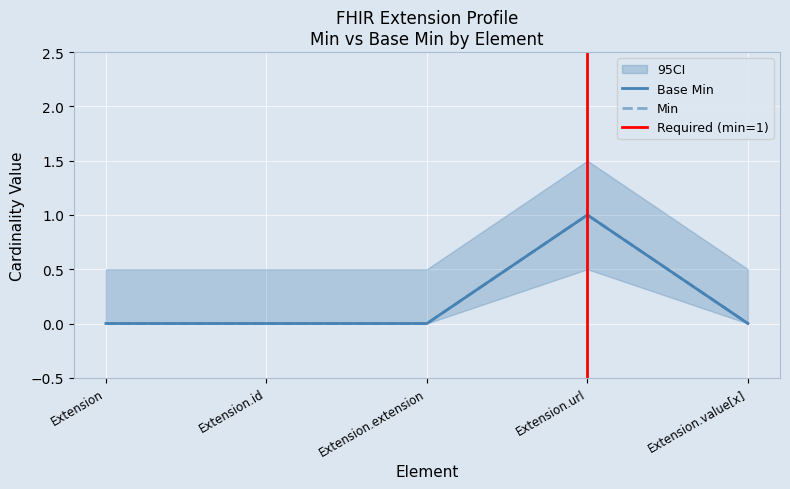

Rank the series by their maximum value, from lowest to highest.

Min, Base Min